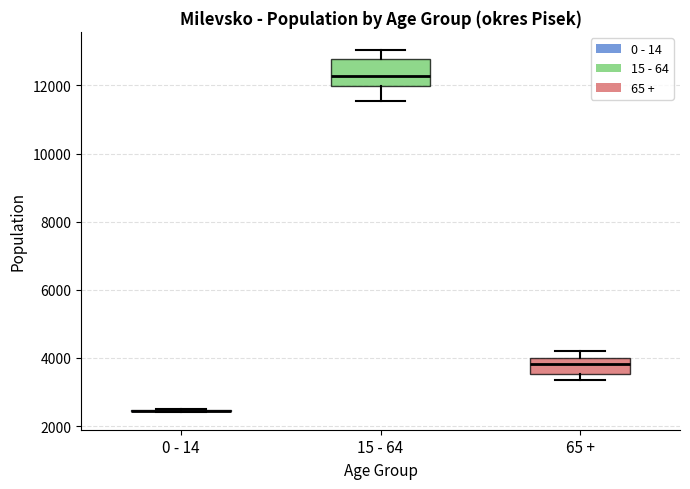

Where is the lower edge of the box for 65 + on the y-axis? The values are not printed on the chart, so give them approximately, as read against the axis.

3600